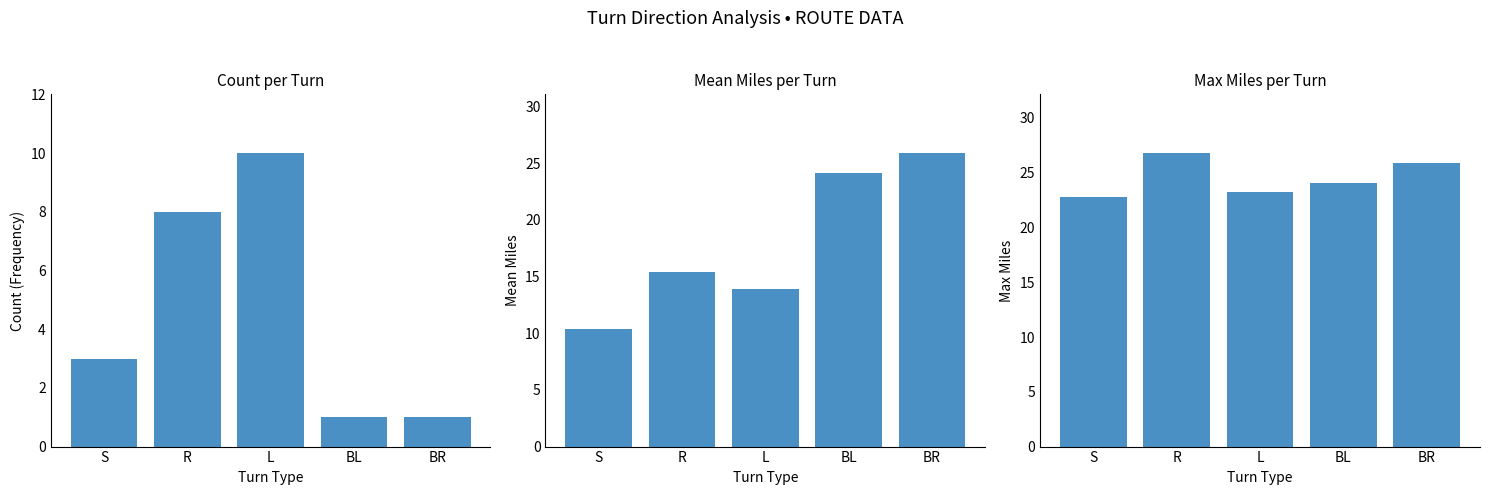

Which series changed the most between R and BR?

Mean Miles